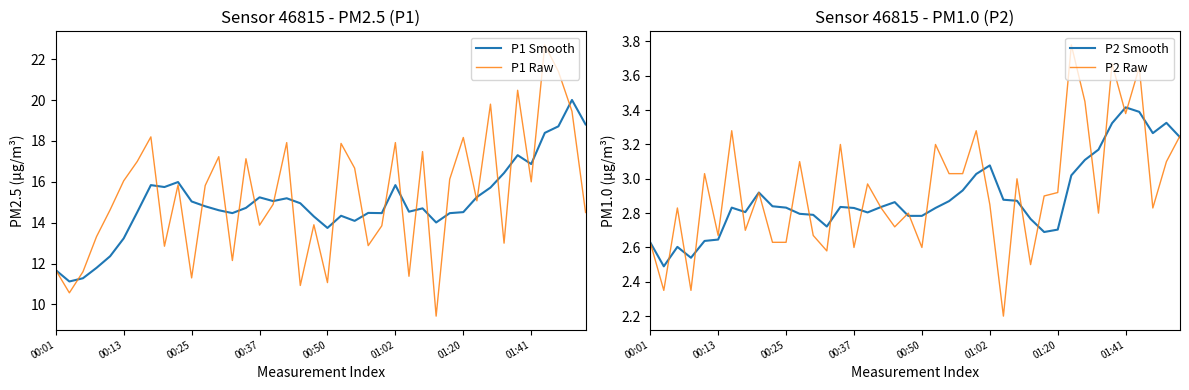

What is the lowest value of the P2 Raw series?

2.2